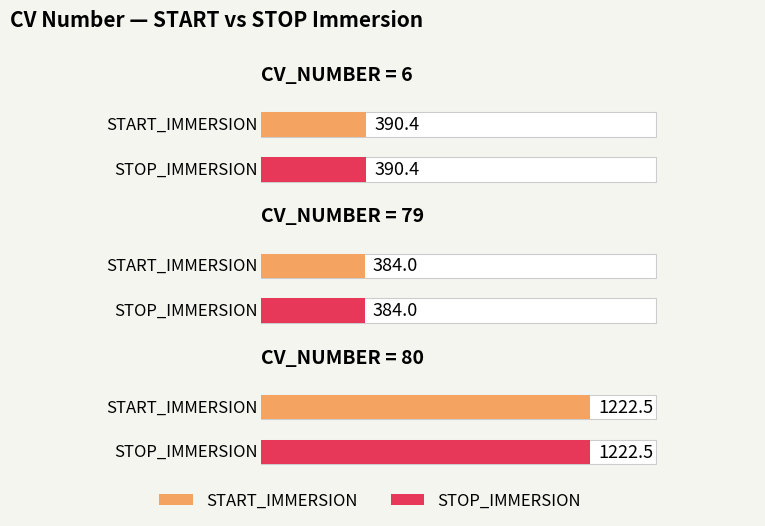

How many distinct data groups are displayed?

2